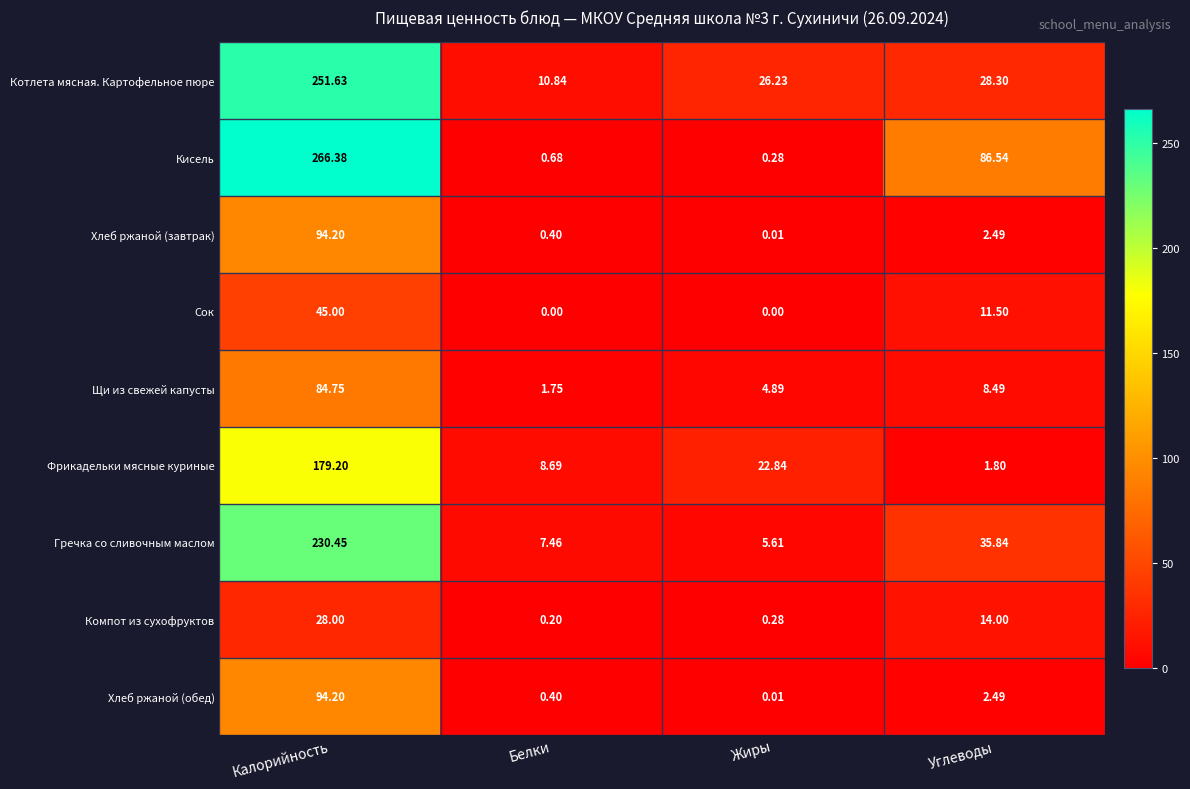

At which category is the sum across all series the highest?

Калорийность